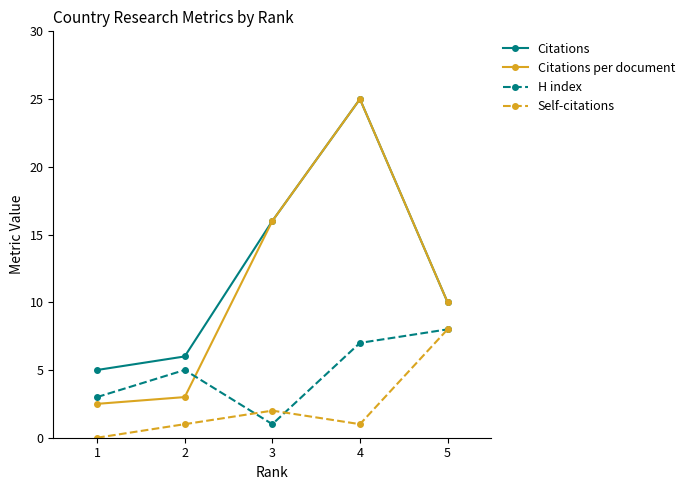

How many interior local peaks does the H index series have?

1